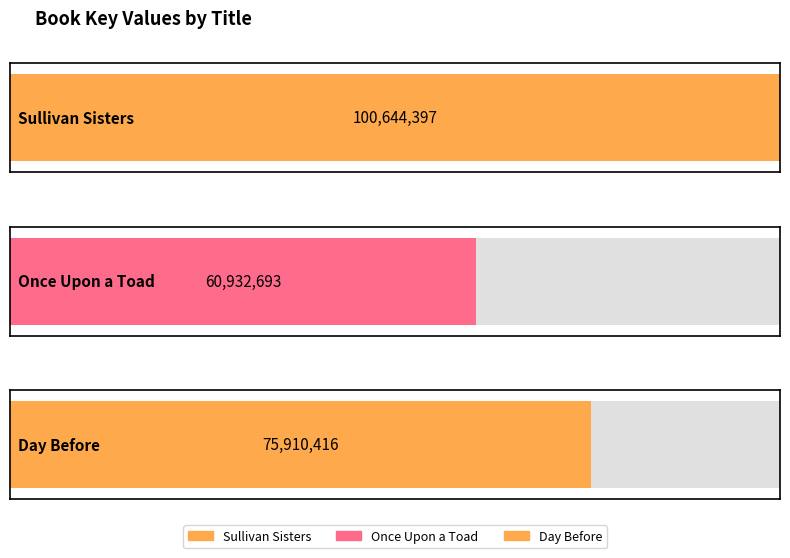

The chart shows a value of 38683913 at Once Upon a Toad. True or false?

False